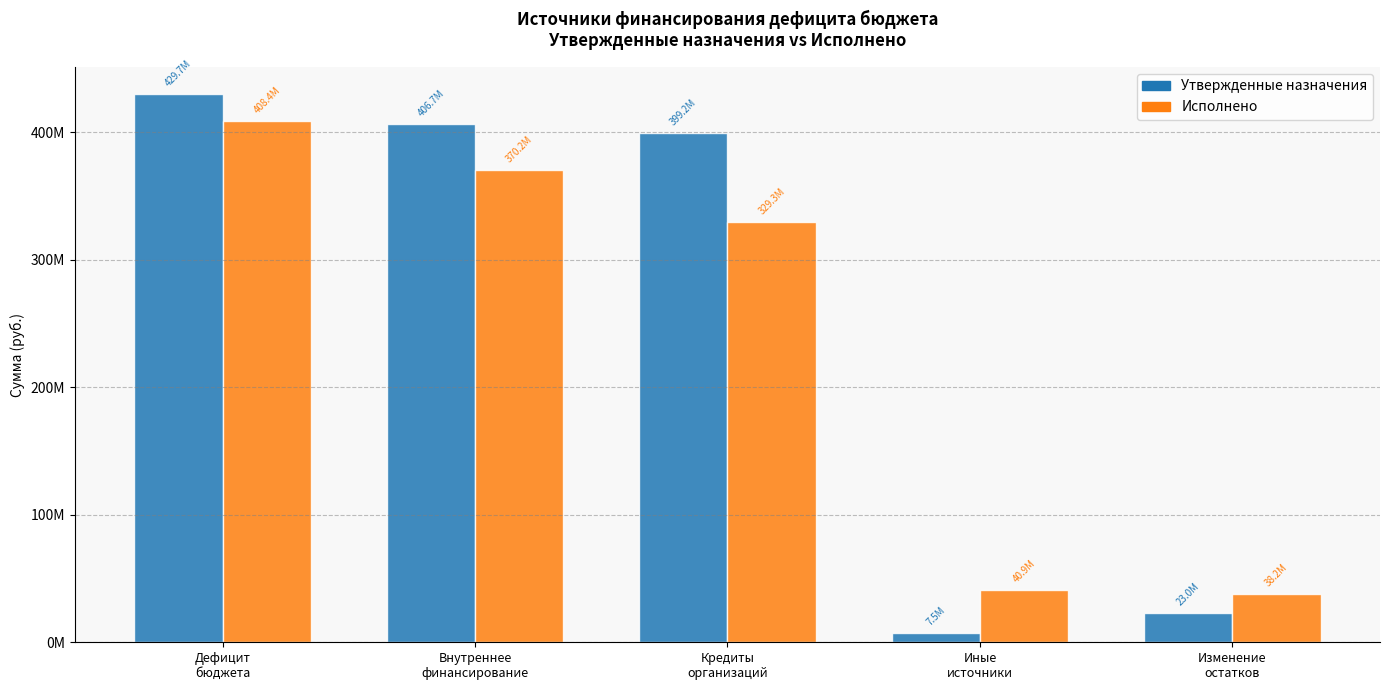

Reading left to right, extract all data points from this chart.

Утвержденные назначения: 429707800.0	406664200.0	399164200.0	7500000.0	23043600.0
Исполнено: 408402048.9	370200000.0	329300000.0	40900000.0	38202048.9